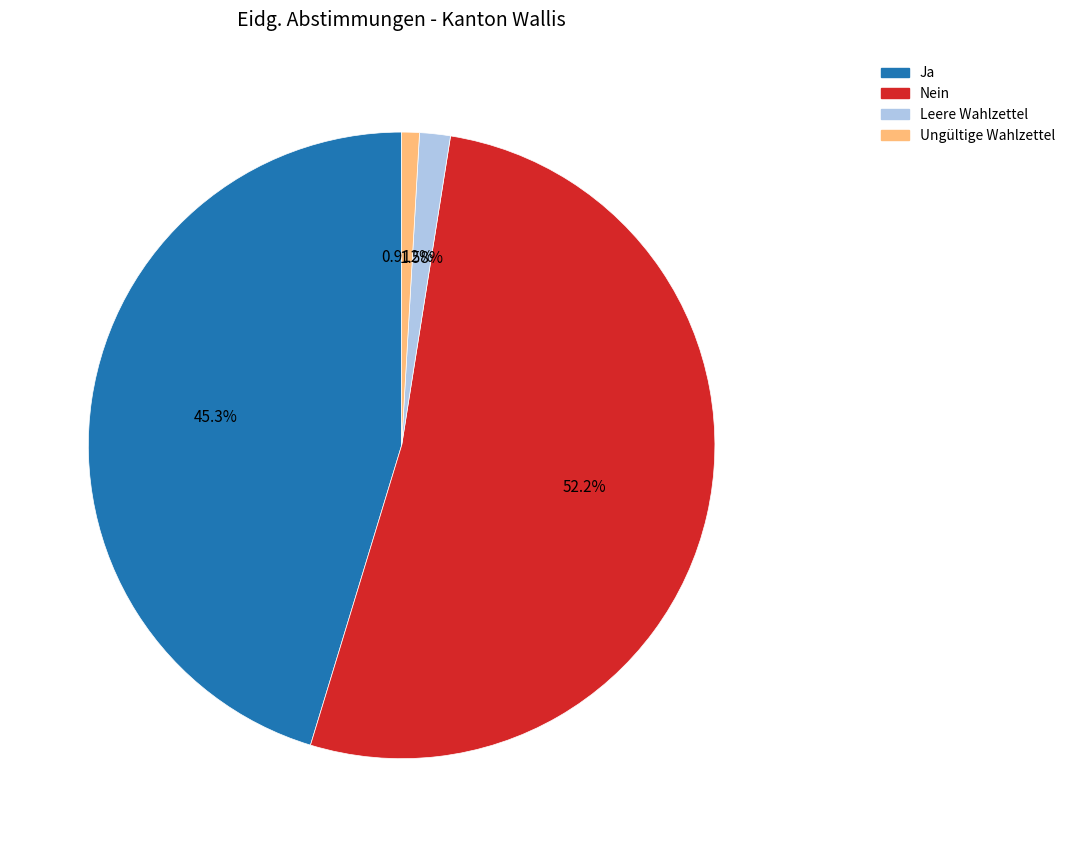

True or false: Leere Wahlzettel accounts for 2% of the total.

True